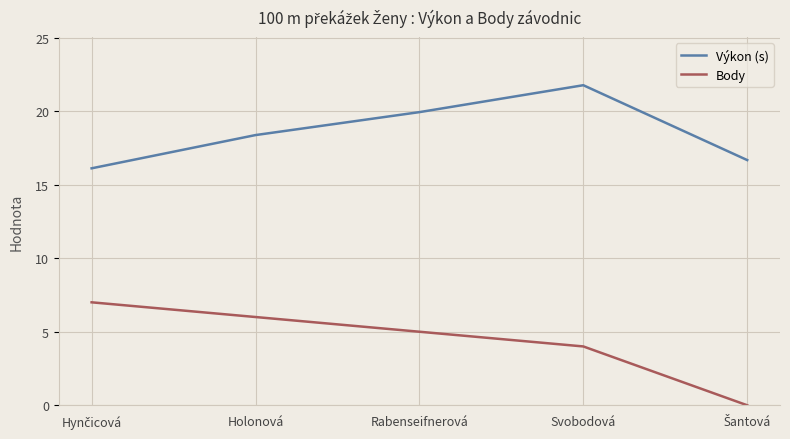

What are all the series names shown in the legend?

Výkon (s), Body